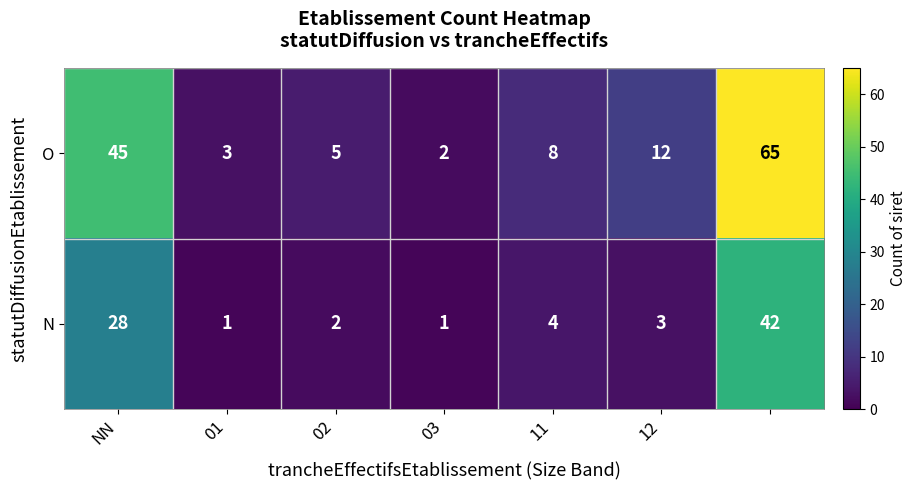

List the series in order of their overall mean, highest first.

O, N